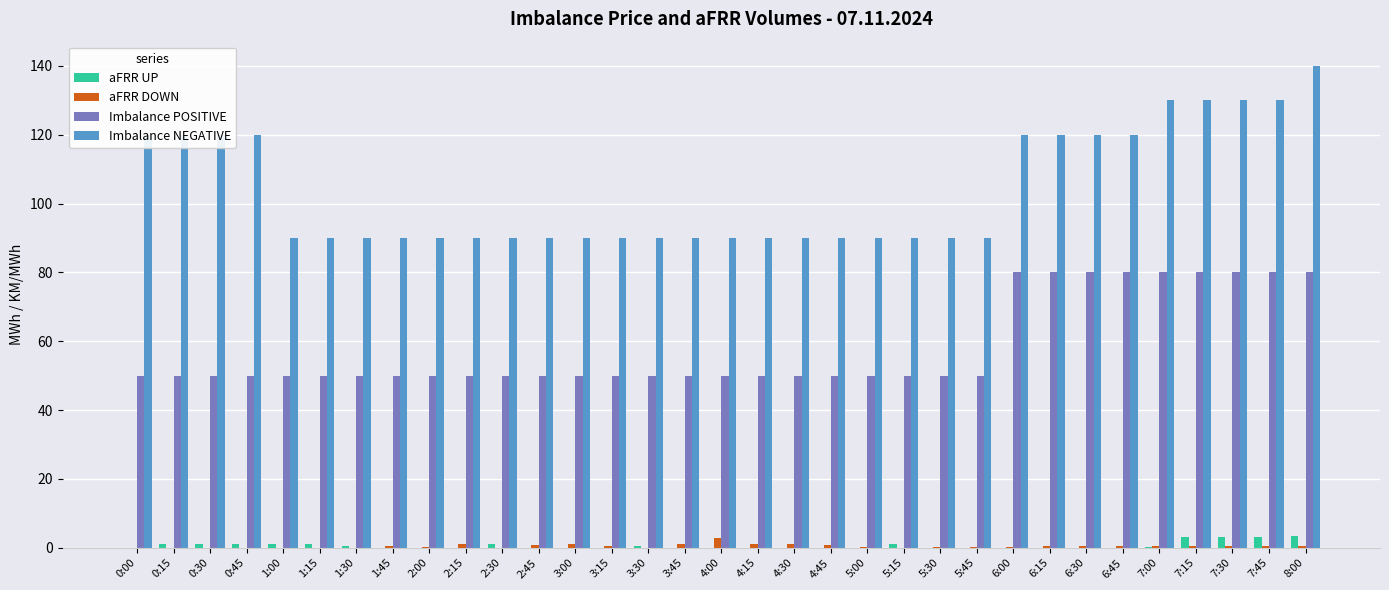

The Imbalance POSITIVE series shows 80.0 at 8:00. True or false?

True